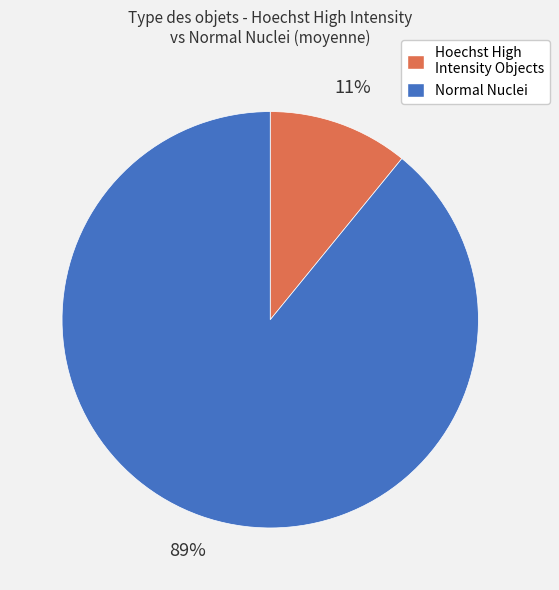

Do Hoechst High Intensity Objects and Normal Nuclei together represent more than half of the pie?

Yes